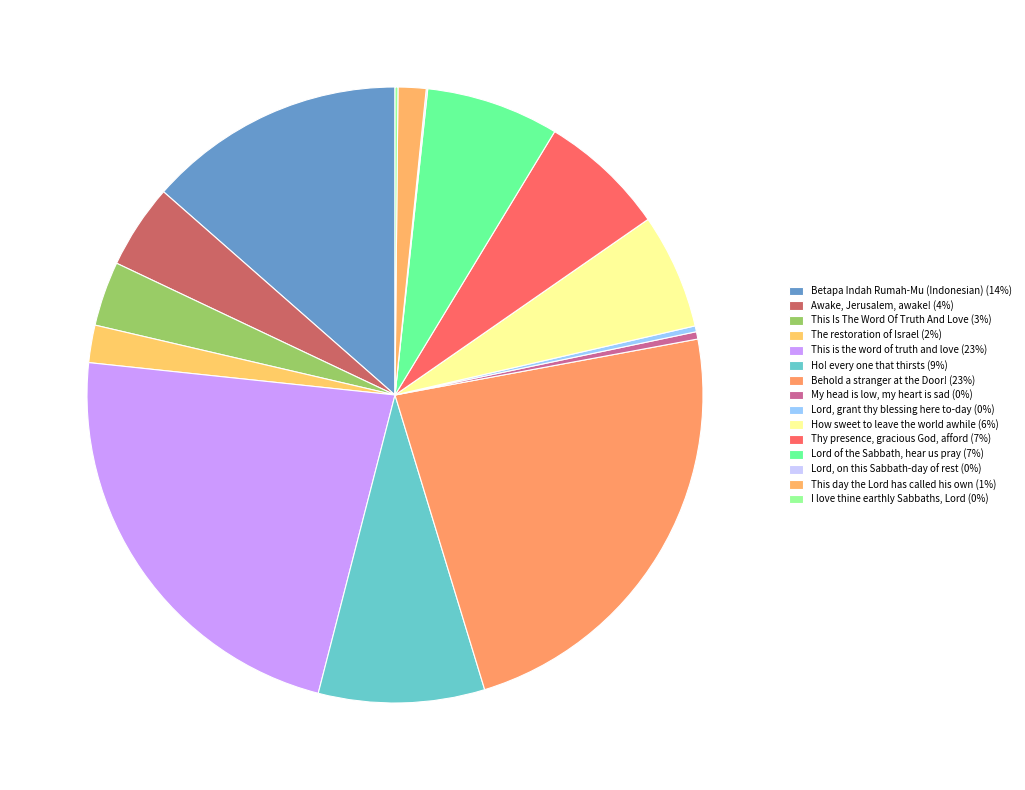

What is the largest slice in the pie chart?

Behold a stranger at the Door!